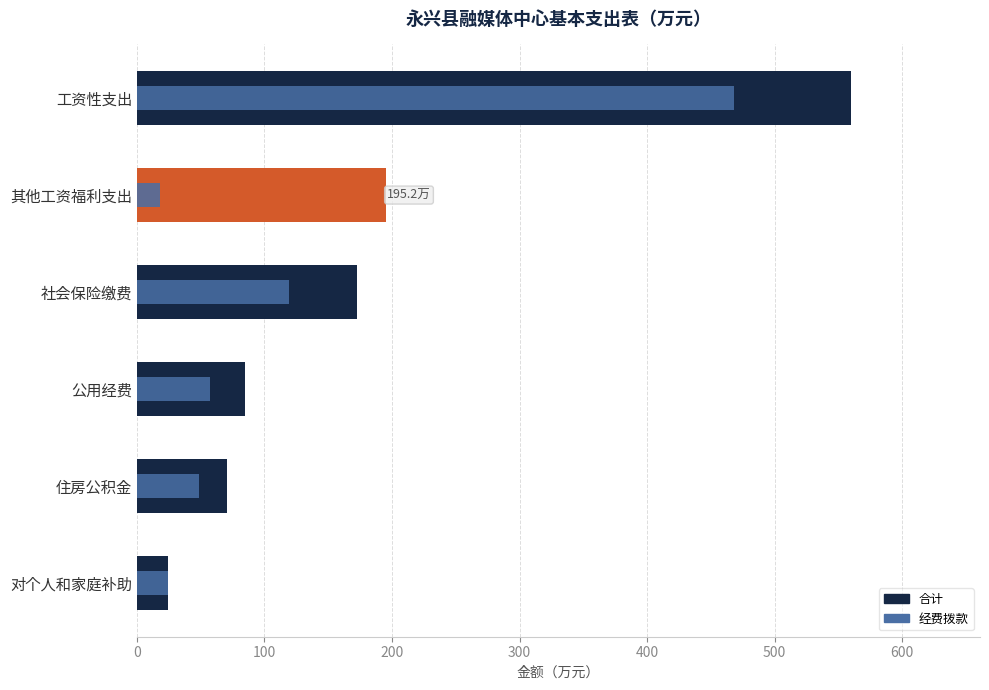

Which series has the widest spread of values?

合计